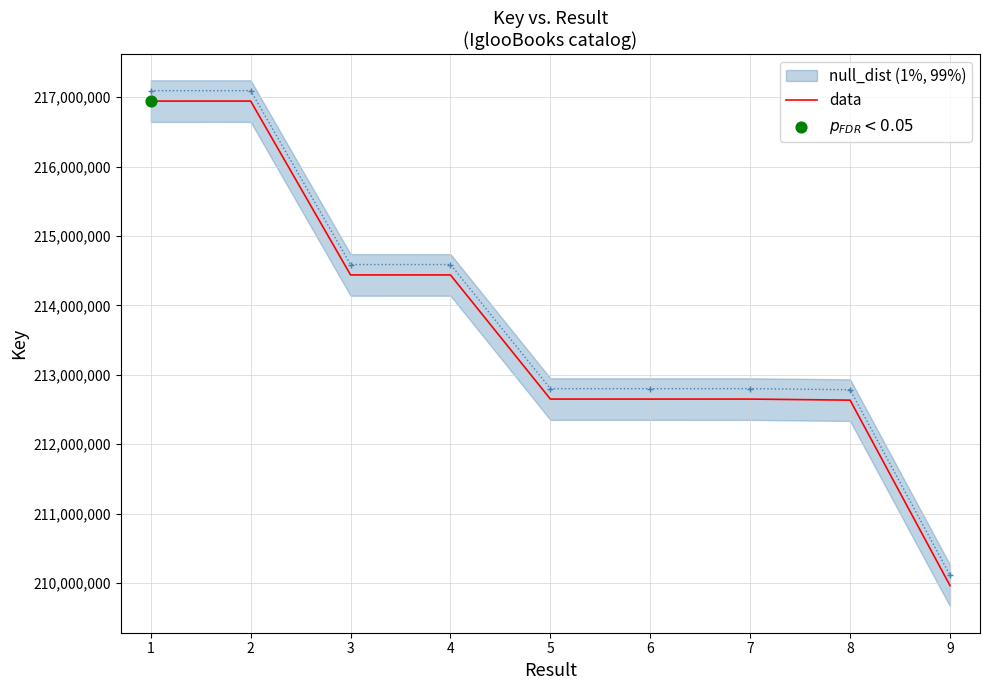

Which has a higher value, 4 or 8?

4